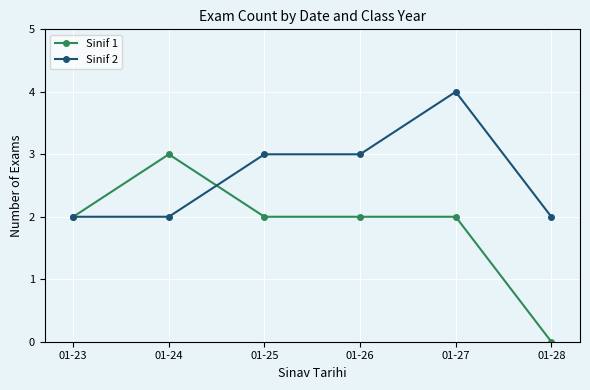

Rank the series by their average value, from lowest to highest.

Sinif 1, Sinif 2